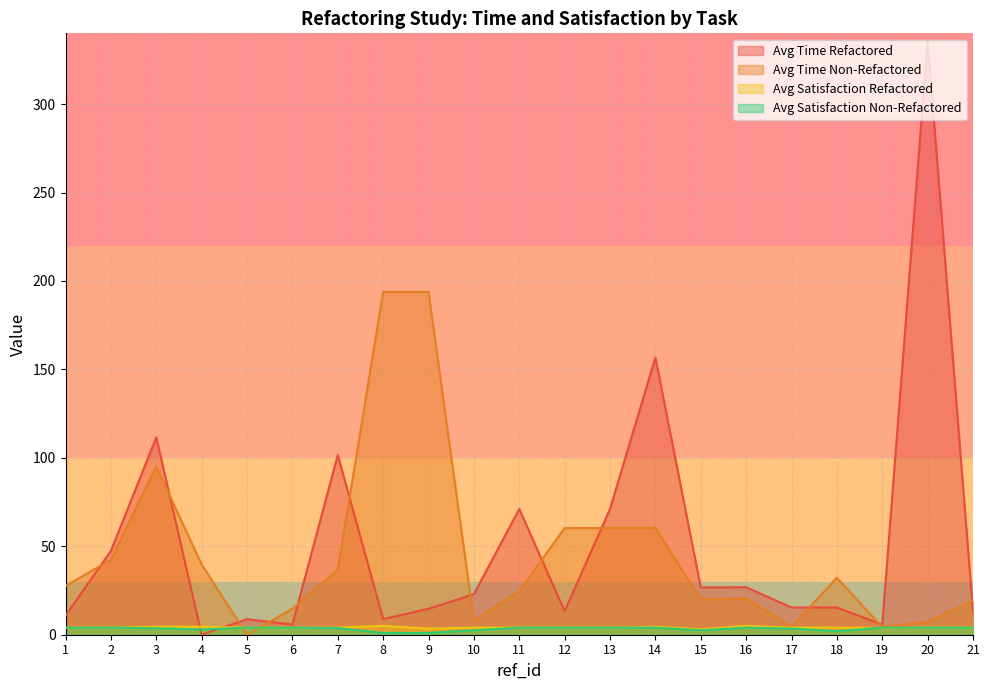

Reading right to left, what are all the values shown in this chart?

avg_time_r: 13.1	335.8	5.7	15.4	15.4	26.9	26.8	156.7	71.1	13.3	71.1	22.9	14.7	8.8	101.6	5.7	8.8	0.0	111.6	47.4	10.8
avgl_time_nr: 19.2	7.3	4.4	32.2	4.4	20.5	19.9	60.3	60.3	60.3	24.7	7.8	193.8	193.8	36.7	14.7	0.0	39.7	95.2	42.4	27.6
avg_satisfaction_r: 4.0	4.0	3.8	4.0	4.0	5.0	3.0	4.5	4.0	4.0	4.0	4.0	3.5	5.0	4.0	4.0	4.0	4.5	4.5	4.0	4.0
avg_satisfaction_nr: 4.0	4.0	4.0	2.0	3.5	4.0	2.5	4.0	4.0	4.0	4.0	2.5	1.0	1.0	3.8	4.0	4.0	3.0	3.7	4.0	4.0